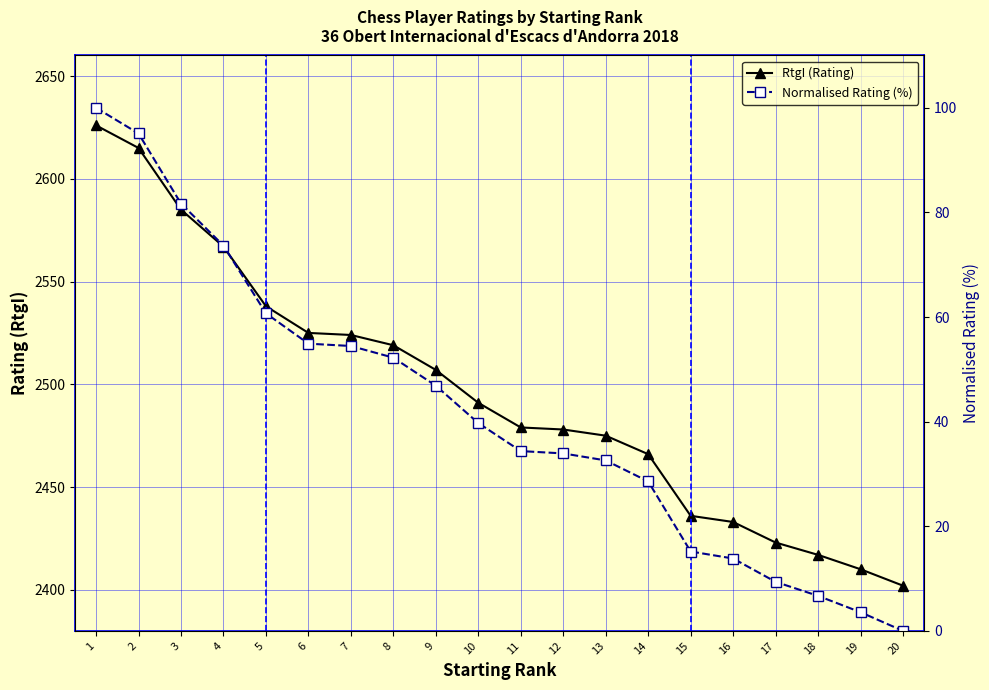

Between 10 and 15, which series saw the biggest shift?

RtgI (Rating)